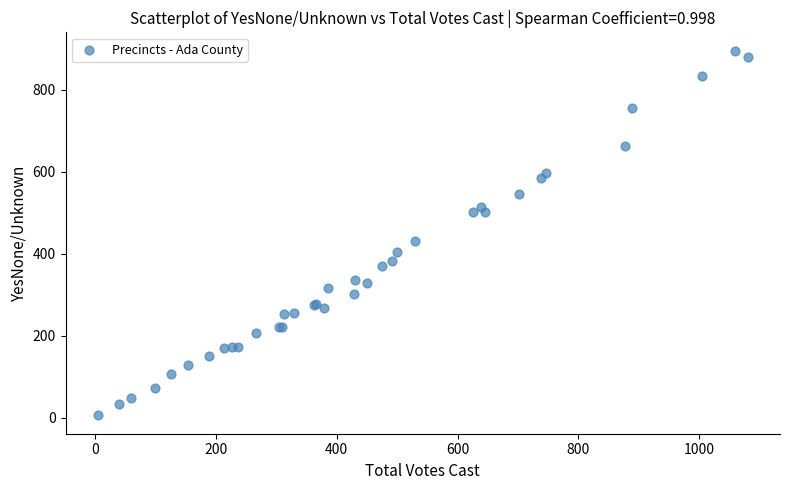

What Y value in the scatter plot is closest to 450?

431